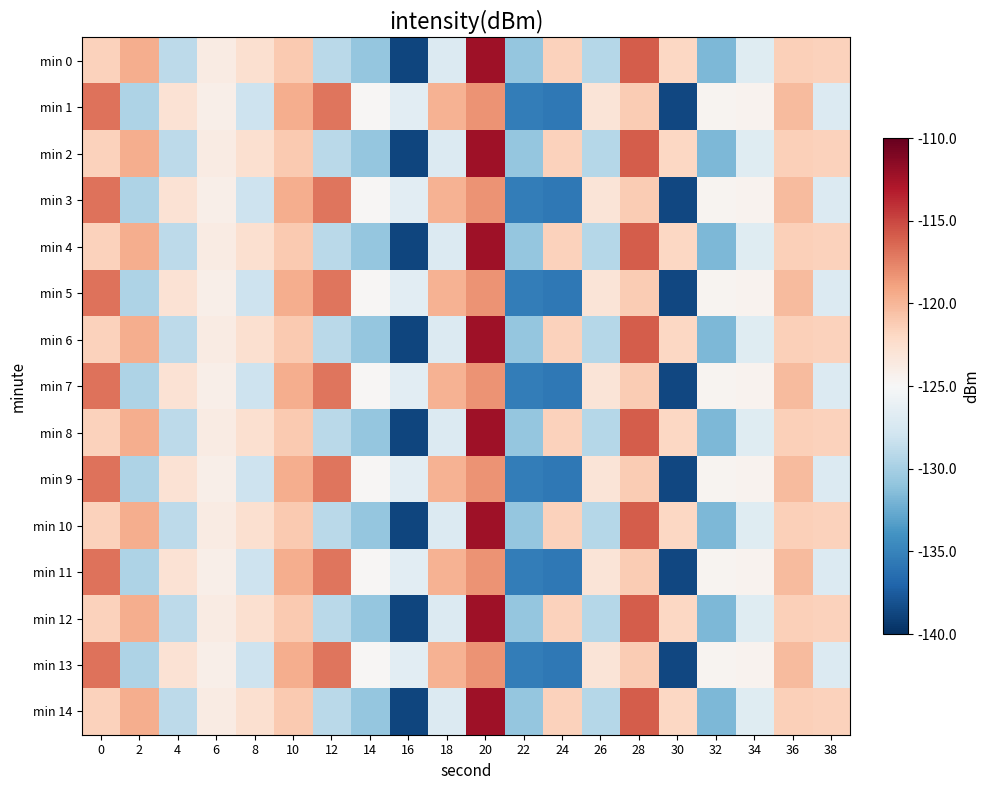

At which category is the sum across all series the highest?

20